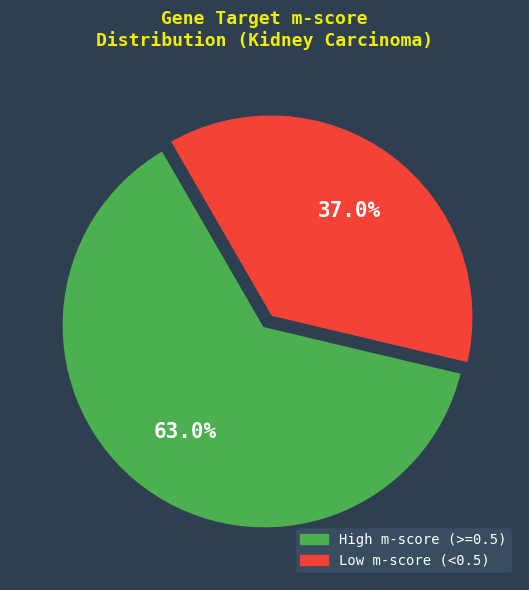

How many segments does this pie chart have?

2